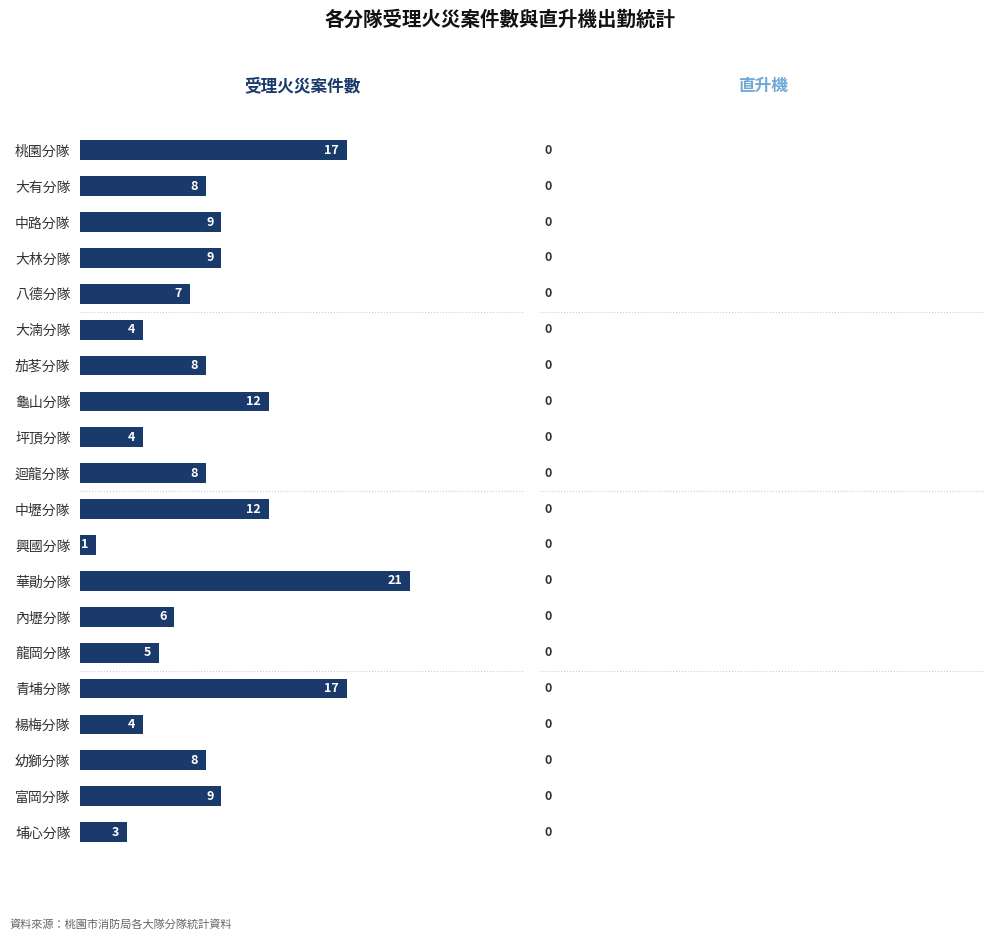

What is the difference between the values at 華勛分隊 and 中路分隊?

12